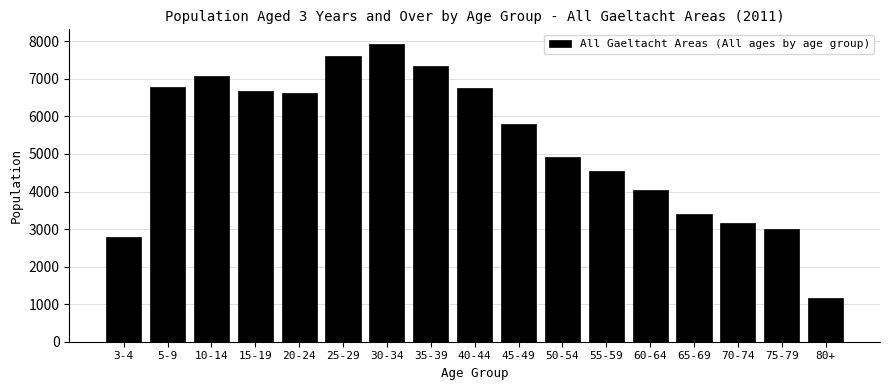

Reading right to left, what are all the values shown in this chart?

1171	2995	3158	3415	4041	4556	4907	5803	6747	7344	7924	7602	6616	6680	7073	6795	2801